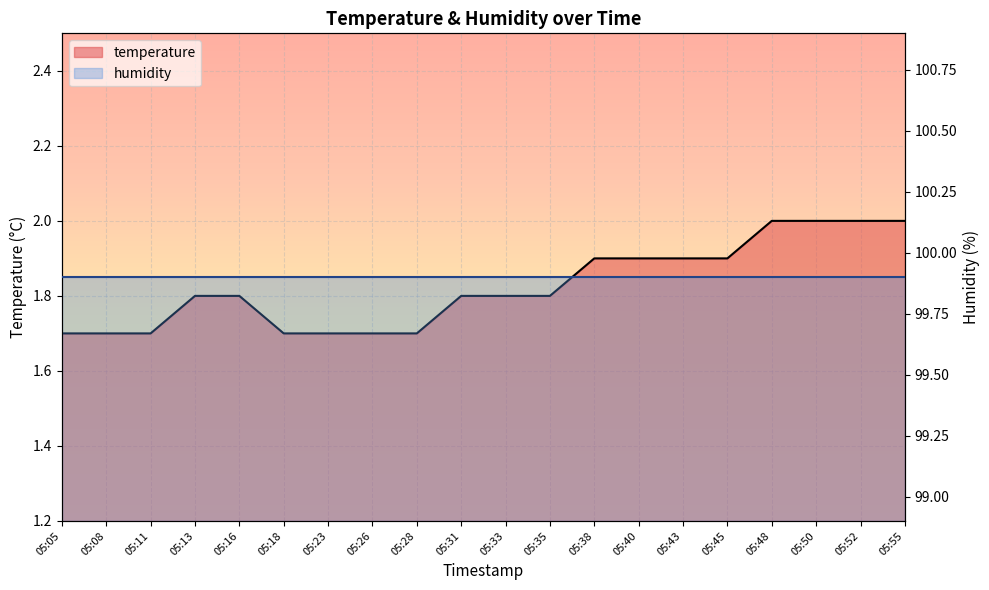

What is the approximate value at 05:35?

1.8